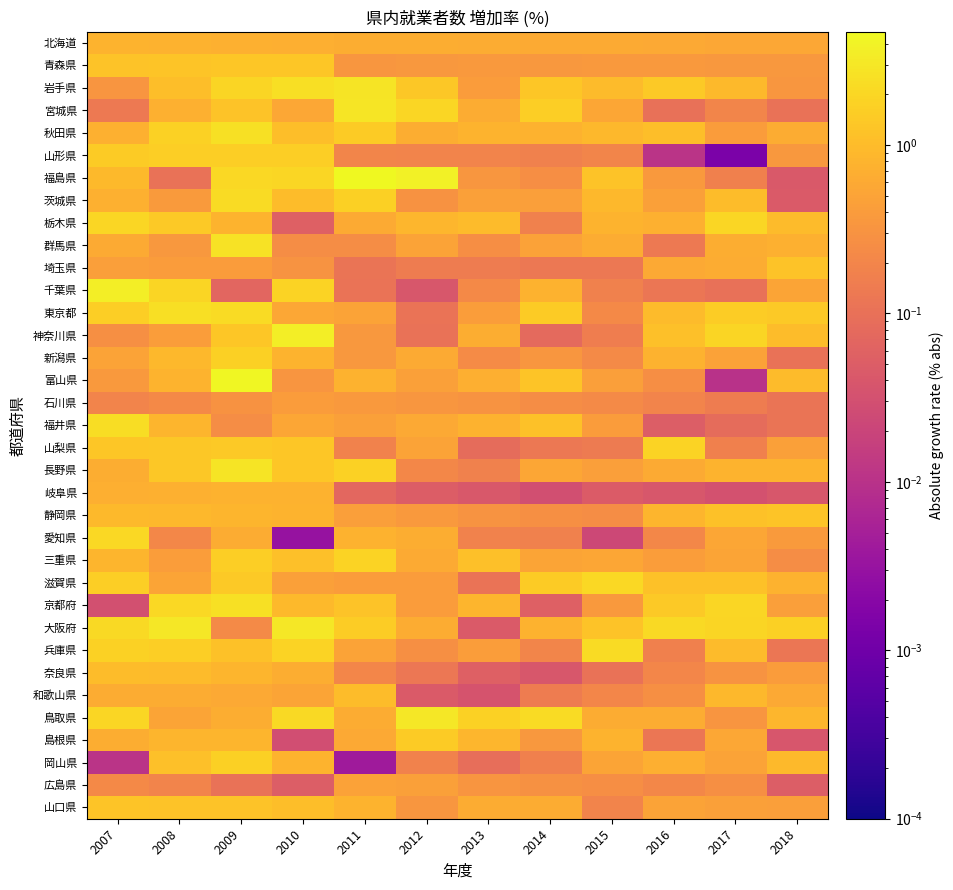

Reading left to right, extract all data points from this chart.

北海道: 2007=0.8	2008=0.7	2009=0.7	2010=0.7	2011=0.7	2012=0.7	2013=0.6	2014=0.6	2015=0.6	2016=0.6	2017=0.6	2018=0.6
青森県: 2007=1.2	2008=1.3	2009=1.3	2010=1.3	2011=0.3	2012=0.4	2013=0.4	2014=0.3	2015=0.4	2016=0.4	2017=0.4	2018=0.4
岩手県: 2007=0.3	2008=1.1	2009=1.9	2010=2.5	2011=2.8	2012=1.3	2013=0.4	2014=1.3	2015=1.0	2016=1.4	2017=0.9	2018=0.3
宮城県: 2007=0.1	2008=0.7	2009=1.2	2010=0.6	2011=2.9	2012=2.0	2013=0.7	2014=1.6	2015=0.5	2016=0.1	2017=0.2	2018=0.1
秋田県: 2007=0.7	2008=1.8	2009=2.5	2010=1.1	2011=1.5	2012=0.7	2013=0.8	2014=0.7	2015=0.9	2016=1.0	2017=0.4	2018=0.6
山形県: 2007=1.5	2008=1.6	2009=1.6	2010=1.6	2011=0.2	2012=0.2	2013=0.2	2014=0.2	2015=0.2	2016=0.0	2017=0.0	2018=0.4
福島県: 2007=0.9	2008=0.1	2009=2.1	2010=2.0	2011=4.7	2012=3.9	2013=0.3	2014=0.3	2015=1.2	2016=0.4	2017=0.2	2018=0.0
茨城県: 2007=0.7	2008=0.4	2009=2.2	2010=1.0	2011=1.7	2012=0.3	2013=0.5	2014=0.4	2015=0.9	2016=0.5	2017=1.0	2018=0.0
栃木県: 2007=2.0	2008=1.4	2009=0.8	2010=0.1	2011=0.6	2012=0.8	2013=1.0	2014=0.2	2015=0.8	2016=0.7	2017=2.0	2018=1.0
群馬県: 2007=0.6	2008=0.4	2009=2.7	2010=0.3	2011=0.3	2012=0.5	2013=0.3	2014=0.5	2015=0.6	2016=0.1	2017=0.7	2018=0.7
埼玉県: 2007=0.4	2008=0.4	2009=0.4	2010=0.3	2011=0.1	2012=0.1	2013=0.1	2014=0.1	2015=0.1	2016=0.6	2017=0.6	2018=1.2
千葉県: 2007=3.5	2008=1.9	2009=0.1	2010=1.8	2011=0.1	2012=0.0	2013=0.2	2014=0.7	2015=0.2	2016=0.1	2017=0.1	2018=0.5
東京都: 2007=1.6	2008=2.5	2009=2.3	2010=0.6	2011=0.5	2012=0.1	2013=0.4	2014=1.5	2015=0.2	2016=1.0	2017=1.5	2018=1.4
神奈川県: 2007=0.3	2008=0.4	2009=1.3	2010=3.6	2011=0.4	2012=0.1	2013=0.7	2014=0.1	2015=0.2	2016=1.1	2017=1.9	2018=1.0
新潟県: 2007=0.5	2008=0.9	2009=1.7	2010=0.8	2011=0.4	2012=0.6	2013=0.2	2014=0.3	2015=0.2	2016=0.8	2017=0.5	2018=0.1
富山県: 2007=0.4	2008=0.8	2009=4.4	2010=0.3	2011=0.7	2012=0.5	2013=0.7	2014=1.2	2015=0.4	2016=0.3	2017=0.0	2018=1.0
石川県: 2007=0.2	2008=0.2	2009=0.3	2010=0.4	2011=0.4	2012=0.3	2013=0.3	2014=0.3	2015=0.2	2016=0.2	2017=0.1	2018=0.1
福井県: 2007=2.4	2008=0.8	2009=0.3	2010=0.5	2011=0.5	2012=0.6	2013=0.8	2014=1.2	2015=0.4	2016=0.1	2017=0.1	2018=0.1
山梨県: 2007=1.3	2008=1.3	2009=1.4	2010=1.3	2011=0.2	2012=0.5	2013=0.1	2014=0.1	2015=0.1	2016=1.8	2017=0.2	2018=0.5
長野県: 2007=0.7	2008=1.4	2009=2.8	2010=1.3	2011=1.7	2012=0.2	2013=0.2	2014=0.5	2015=0.4	2016=0.6	2017=0.8	2018=0.8
岐阜県: 2007=0.7	2008=0.7	2009=0.8	2010=0.8	2011=0.1	2012=0.0	2013=0.0	2014=0.0	2015=0.0	2016=0.0	2017=0.0	2018=0.0
静岡県: 2007=0.9	2008=0.9	2009=0.8	2010=0.8	2011=0.4	2012=0.4	2013=0.3	2014=0.3	2015=0.2	2016=0.8	2017=1.2	2018=1.3
愛知県: 2007=2.0	2008=0.2	2009=0.6	2010=0.0	2011=0.8	2012=0.7	2013=0.2	2014=0.2	2015=0.0	2016=0.2	2017=0.5	2018=0.4
三重県: 2007=0.8	2008=0.4	2009=1.6	2010=1.1	2011=1.8	2012=0.6	2013=1.1	2014=0.5	2015=0.5	2016=0.4	2017=0.5	2018=0.3
滋賀県: 2007=1.6	2008=0.5	2009=1.4	2010=0.5	2011=0.4	2012=0.4	2013=0.1	2014=1.5	2015=2.1	2016=1.1	2017=1.2	2018=0.8
京都府: 2007=0.0	2008=2.1	2009=2.6	2010=0.9	2011=1.2	2012=0.4	2013=0.8	2014=0.1	2015=0.4	2016=1.4	2017=2.0	2018=0.4
大阪府: 2007=2.2	2008=3.0	2009=0.2	2010=3.0	2011=1.5	2012=0.6	2013=0.0	2014=0.7	2015=1.2	2016=2.2	2017=1.9	2018=1.7
兵庫県: 2007=1.8	2008=1.6	2009=1.1	2010=1.9	2011=0.5	2012=0.3	2013=0.4	2014=0.2	2015=2.3	2016=0.2	2017=1.0	2018=0.1
奈良県: 2007=1.0	2008=1.0	2009=0.8	2010=0.7	2011=0.2	2012=0.1	2013=0.1	2014=0.0	2015=0.1	2016=0.2	2017=0.3	2018=0.4
和歌山県: 2007=0.6	2008=0.6	2009=0.6	2010=0.5	2011=1.0	2012=0.0	2013=0.0	2014=0.1	2015=0.2	2016=0.3	2017=0.9	2018=0.6
鳥取県: 2007=2.0	2008=0.5	2009=0.7	2010=2.2	2011=0.7	2012=3.0	2013=1.7	2014=2.3	2015=0.6	2016=0.6	2017=0.3	2018=0.9
島根県: 2007=0.7	2008=0.8	2009=0.8	2010=0.0	2011=0.6	2012=1.5	2013=0.8	2014=0.3	2015=0.8	2016=0.1	2017=0.6	2018=0.0
岡山県: 2007=0.0	2008=1.1	2009=1.7	2010=0.8	2011=0.0	2012=0.2	2013=0.1	2014=0.2	2015=0.5	2016=0.7	2017=0.5	2018=1.0
広島県: 2007=0.2	2008=0.2	2009=0.1	2010=0.1	2011=0.5	2012=0.5	2013=0.3	2014=0.3	2015=0.3	2016=0.2	2017=0.3	2018=0.1
山口県: 2007=1.2	2008=1.2	2009=1.2	2010=1.1	2011=0.8	2012=0.3	2013=0.6	2014=0.6	2015=0.2	2016=0.5	2017=0.5	2018=0.4